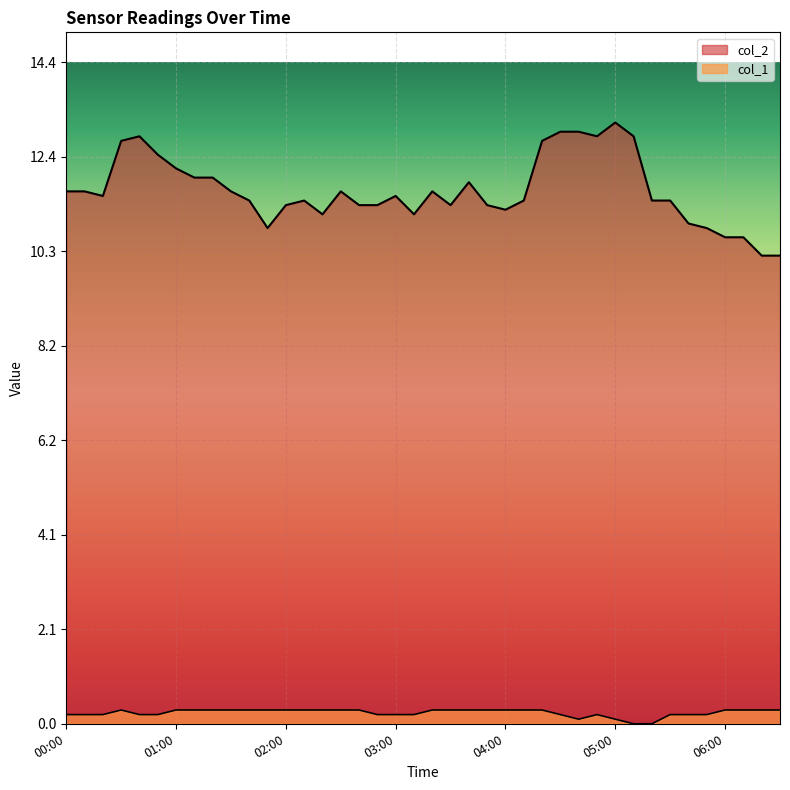

True or false: col_2 and col_1 cross at least once.

False